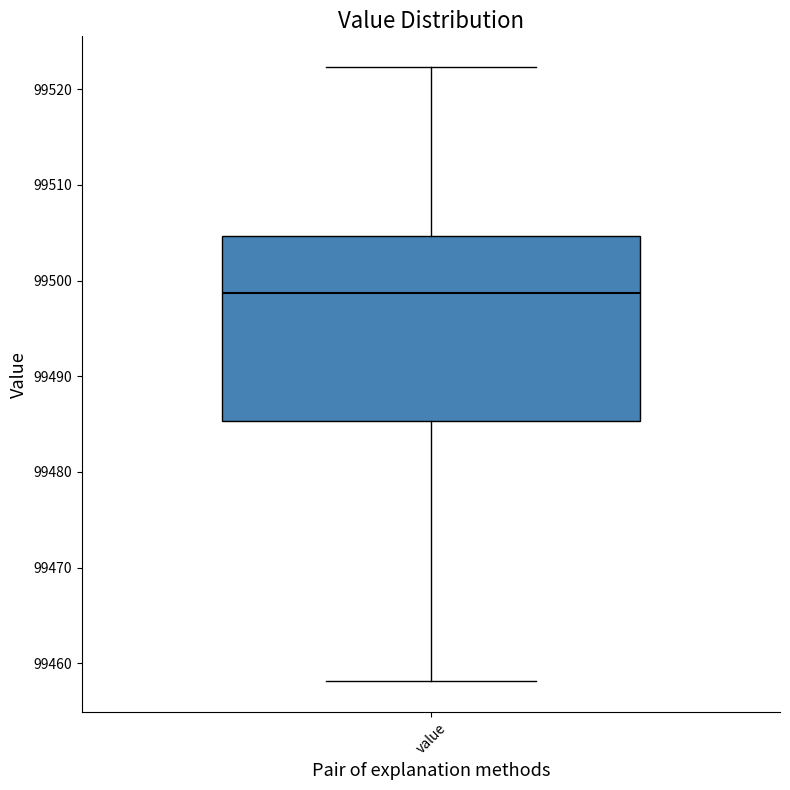

Transcribe this box plot: give where the median line is, the range the box spans, and where the two whiskers end, as read against the y-axis. The values are not printed on the chart, so give them approximately, as read against the axis.

median 99499, box 99485 to 99505, whiskers 99458 to 99522